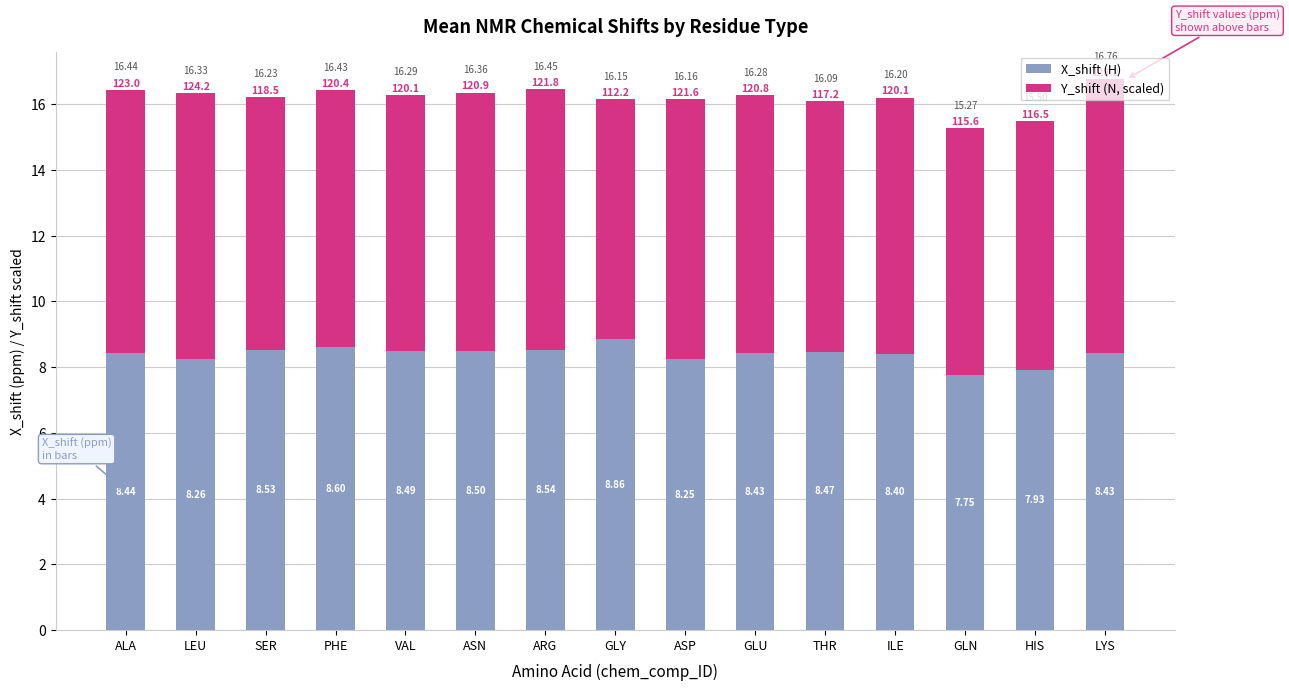

What is the label of the 14th bar from the left?

HIS